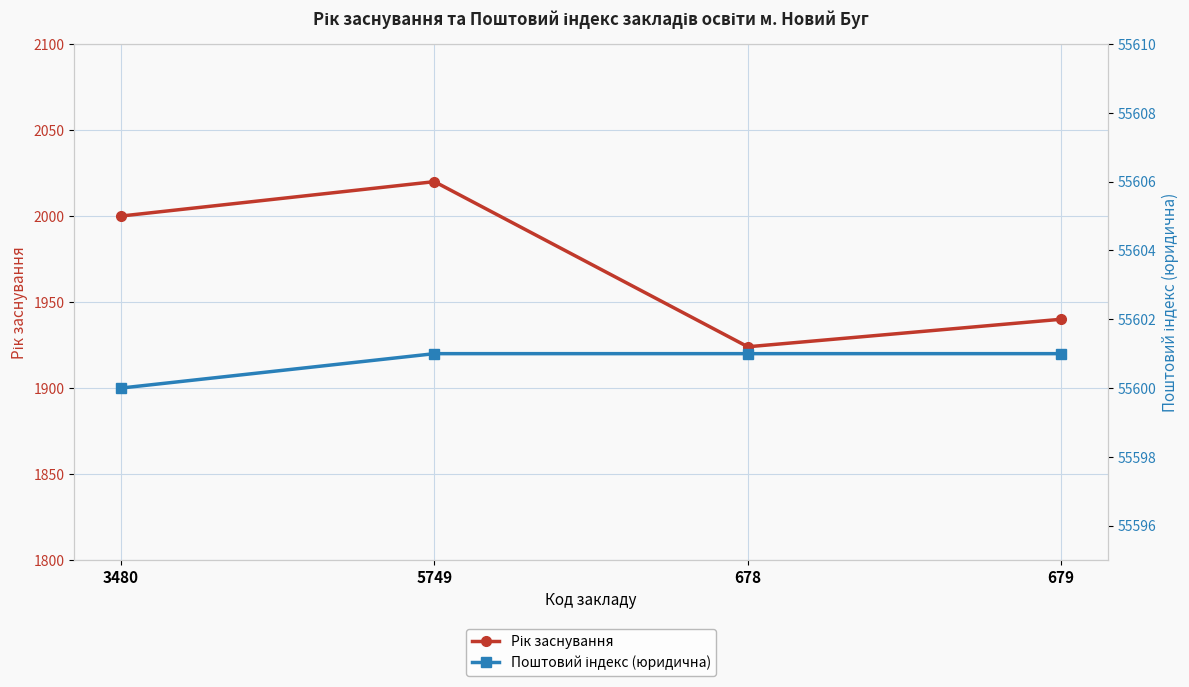

Rank the series at 3480 from highest to lowest value.

Поштовий індекс (юридична), Рік заснування